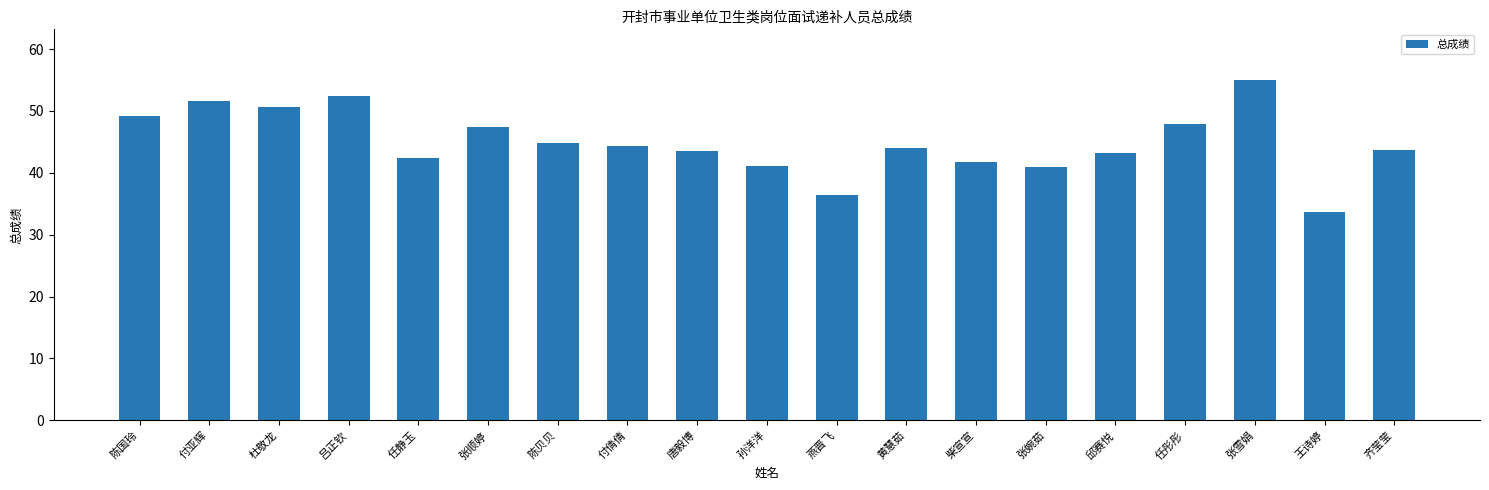

What is the approximate value at 杜敬龙?

50.7